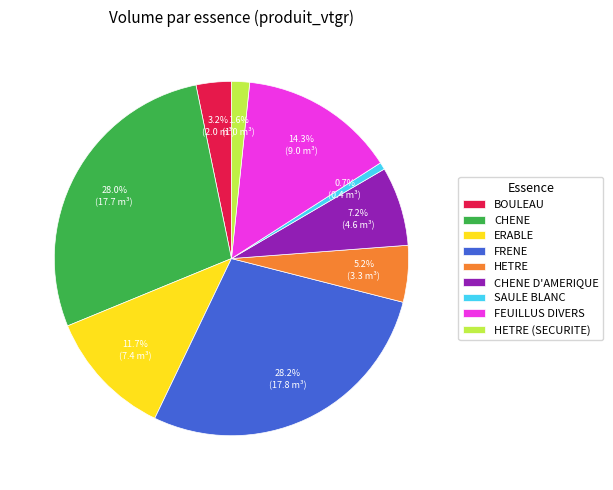

Is it true that SAULE BLANC is 1% of the pie?

True